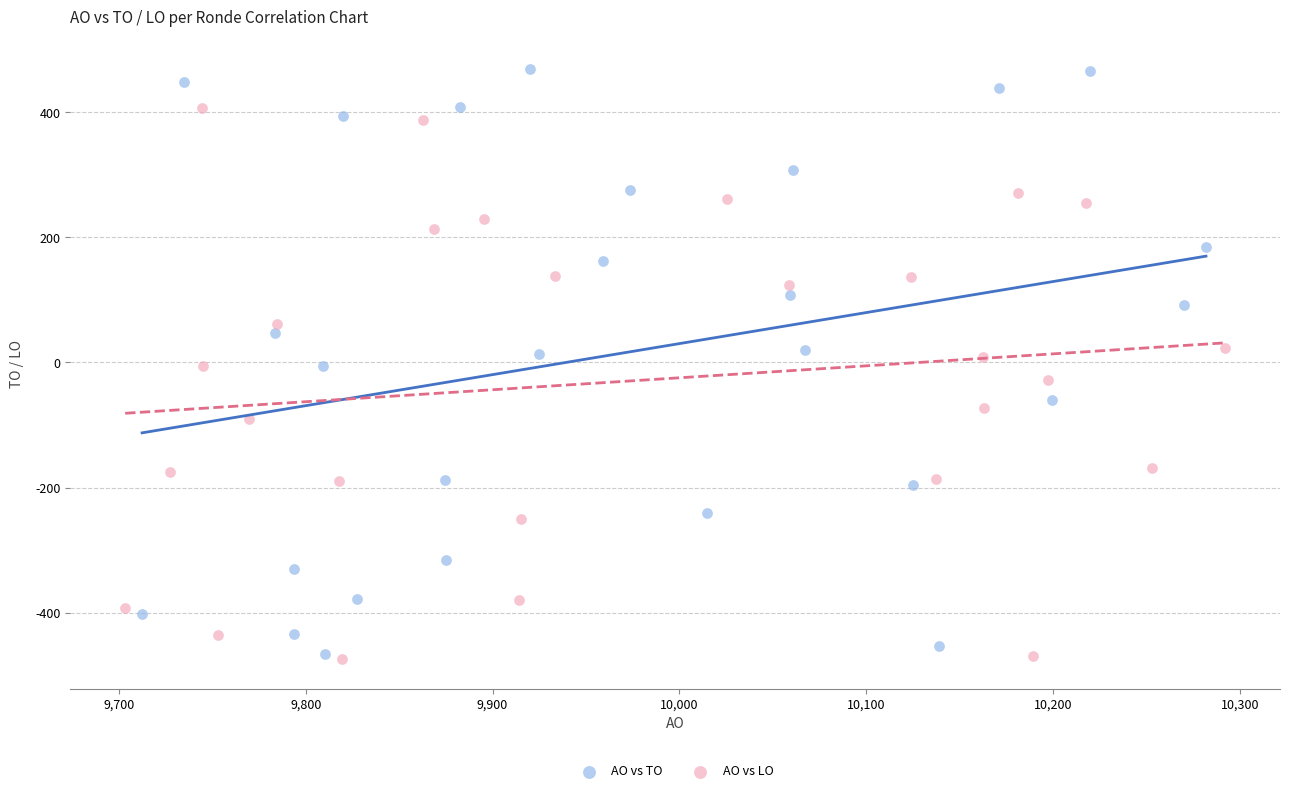

Which series has the widest spread of Y values?

AO vs TO